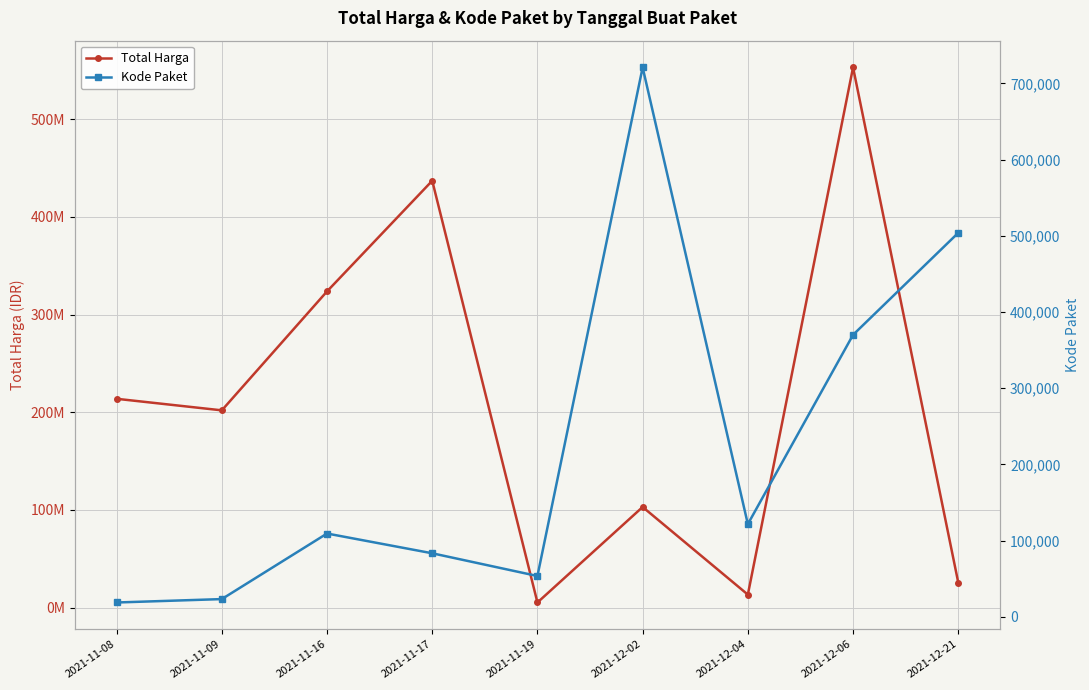

Read the Total Harga value at 2021-11-09.

202000000